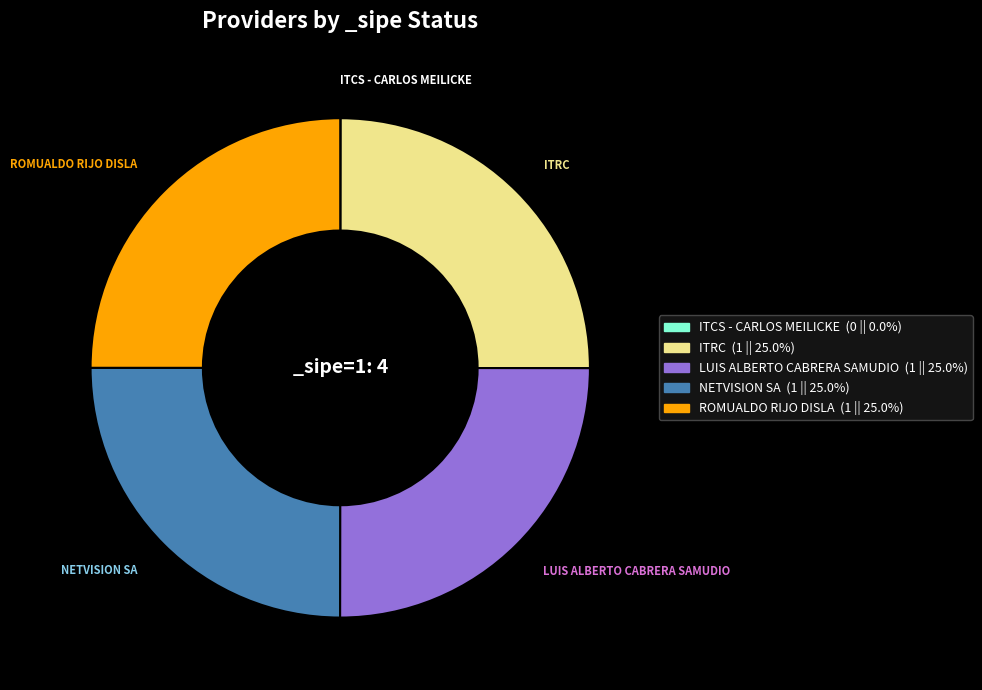

Approximately how many times larger is the value at LUIS ALBERTO CABRERA SAMUDIO compared to NETVISION SA?

1.0